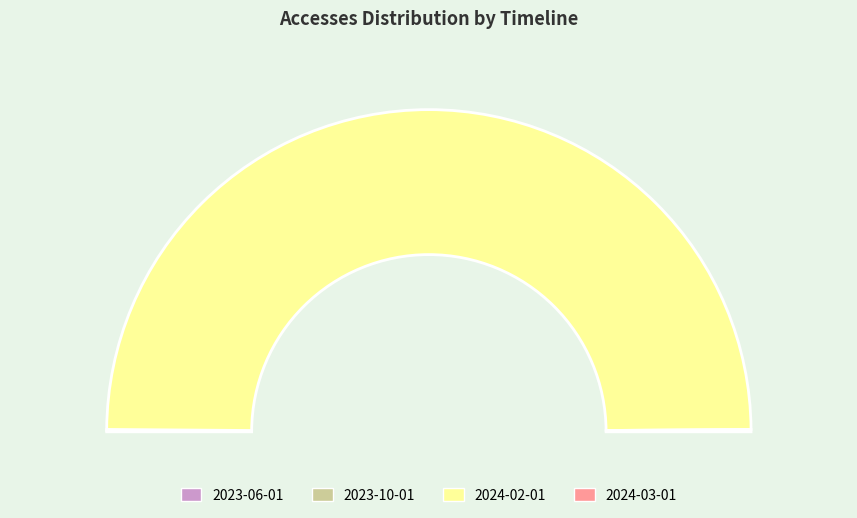

What is the change in value from 2023-10-01 to 2024-02-01?

+843